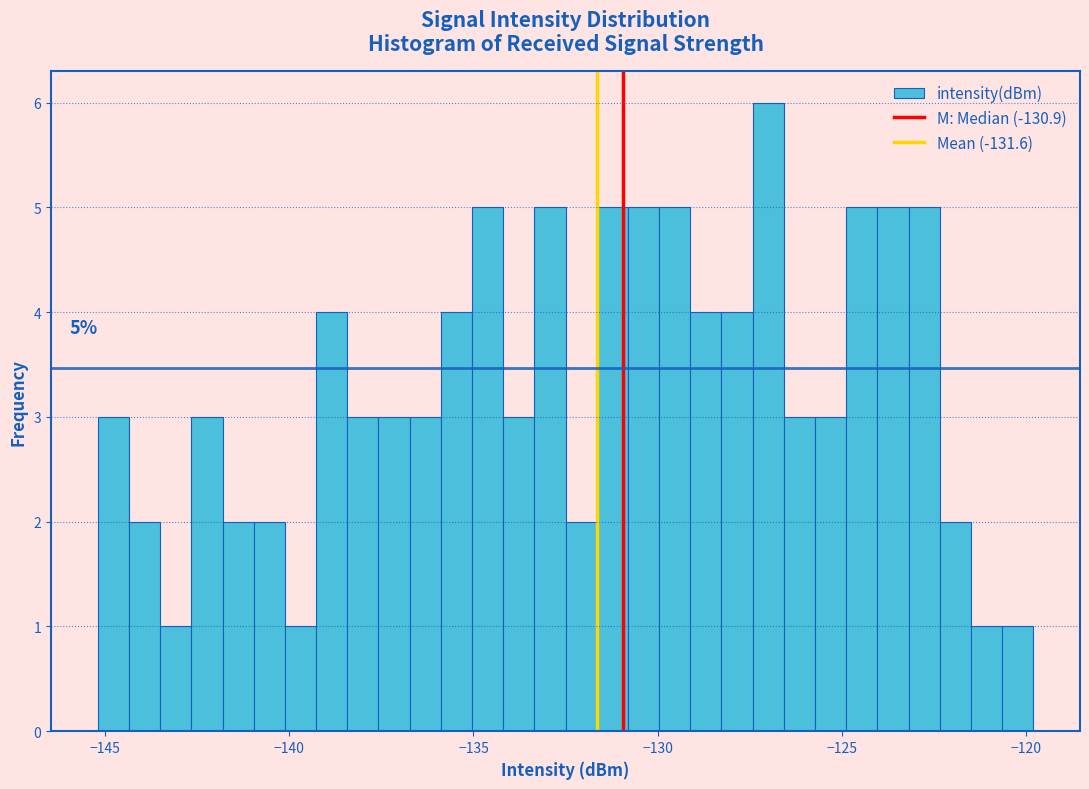

Read against the x-axis, roughly where is the centre of the tallest bar?

-127.0